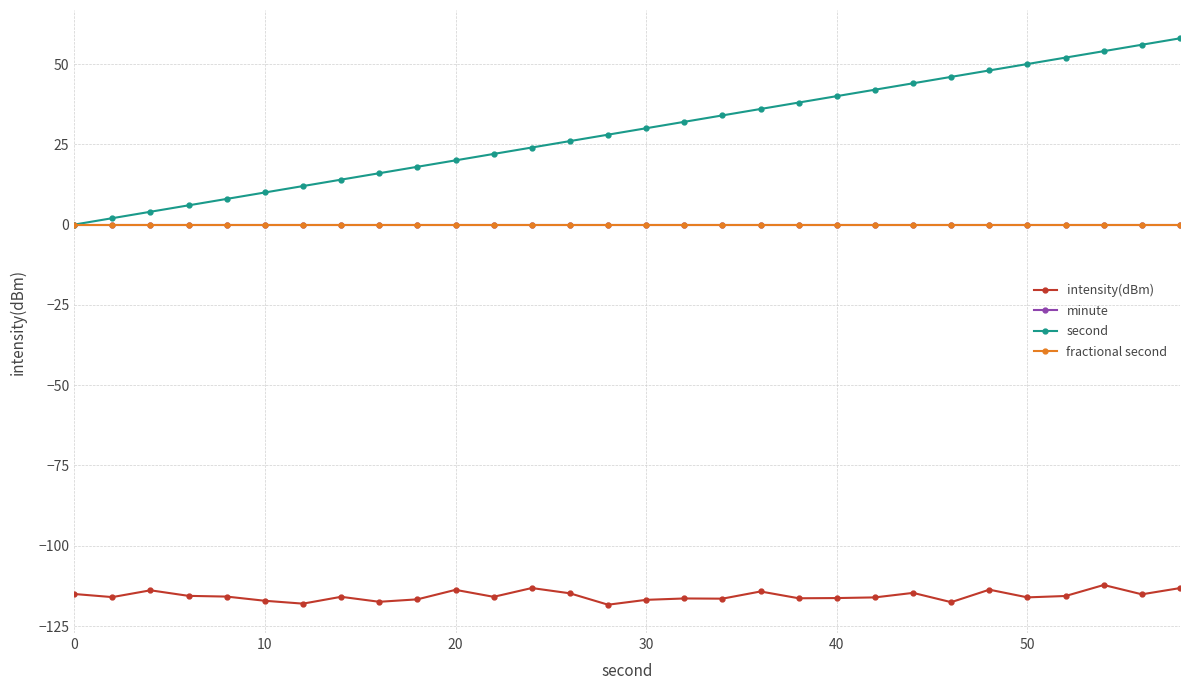

Reading right to left, list all the values displayed in this chart.

intensity(dBm): -113.2	-115.1	-112.2	-115.6	-116.1	-113.7	-117.6	-114.7	-116.1	-116.3	-116.3	-114.2	-116.5	-116.4	-116.8	-118.3	-114.8	-113.2	-115.9	-113.7	-116.7	-117.4	-115.9	-118.0	-117.1	-115.8	-115.6	-113.9	-116.0	-115.0
minute: 0.0	0.0	0.0	0.0	0.0	0.0	0.0	0.0	0.0	0.0	0.0	0.0	0.0	0.0	0.0	0.0	0.0	0.0	0.0	0.0	0.0	0.0	0.0	0.0	0.0	0.0	0.0	0.0	0.0	0.0
second: 58.0	56.0	54.0	52.0	50.0	48.0	46.0	44.0	42.0	40.0	38.0	36.0	34.0	32.0	30.0	28.0	26.0	24.0	22.0	20.0	18.0	16.0	14.0	12.0	10.0	8.0	6.0	4.0	2.0	0.0
fractional second: 0.0	0.0	0.0	0.0	0.0	0.0	0.0	0.0	0.0	0.0	0.0	0.0	0.0	0.0	0.0	0.0	0.0	0.0	0.0	0.0	0.0	0.0	0.0	0.0	0.0	0.0	0.0	0.0	0.0	0.0